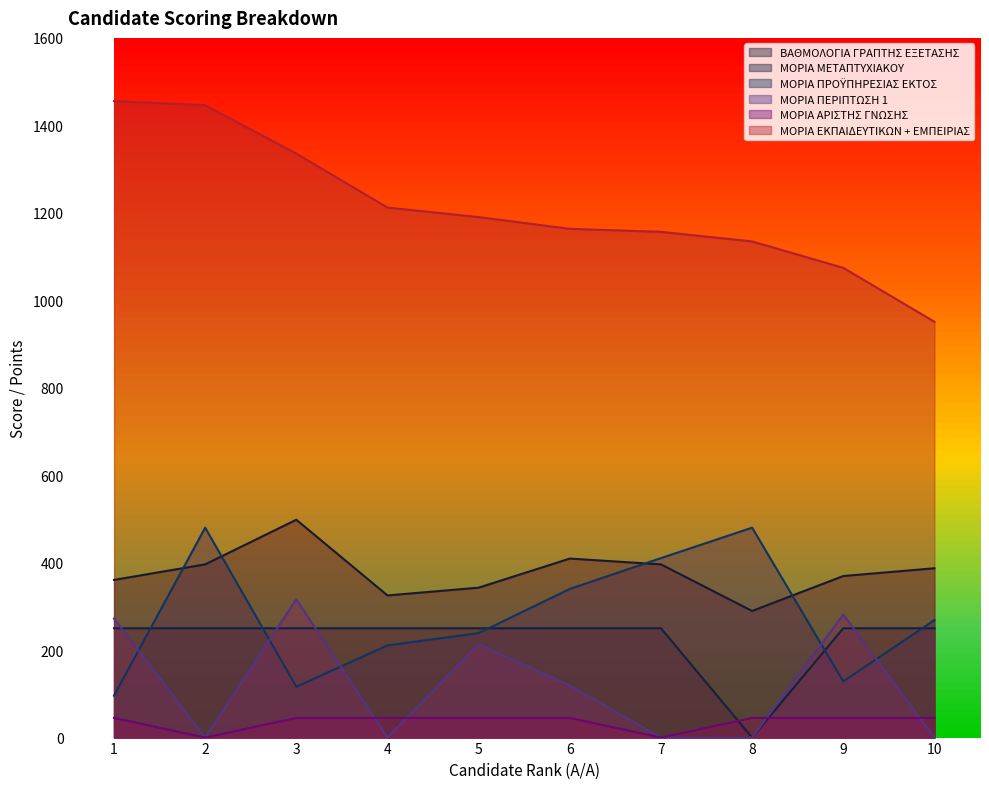

The ΜΟΡΙΑ ΜΕΤΑΠΤΥΧΙΑΚΟΥ series shows 250.0 at 9. True or false?

True